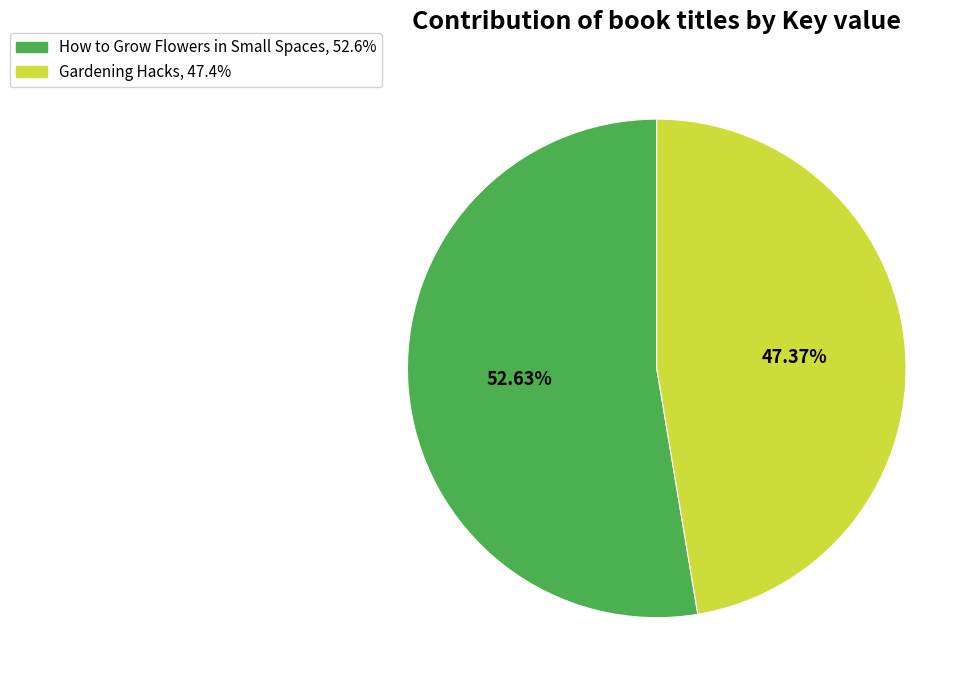

Is the sum of Gardening Hacks and How to Grow Flowers in Small Spaces greater than half?

Yes